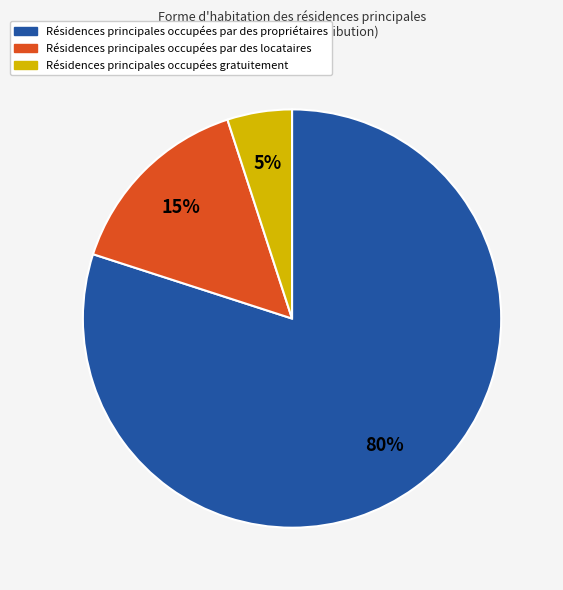

Rank the categories by value from highest to lowest.

Résidences principales occupées par des propriétaires, Résidences principales occupées par des locataires, Résidences principales occupées gratuitement